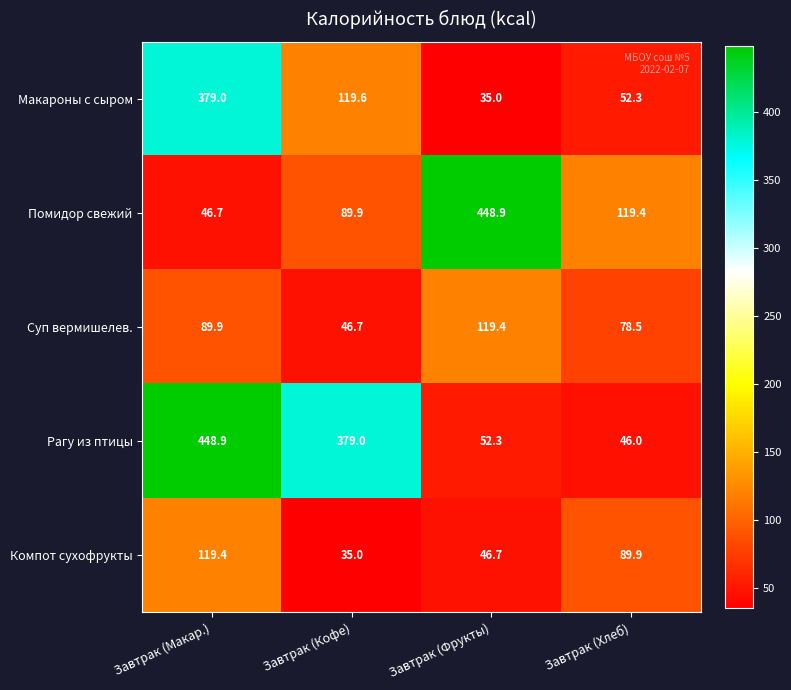

At which label does Помидор свежий reach its peak?

Завтрак (Фрукты)